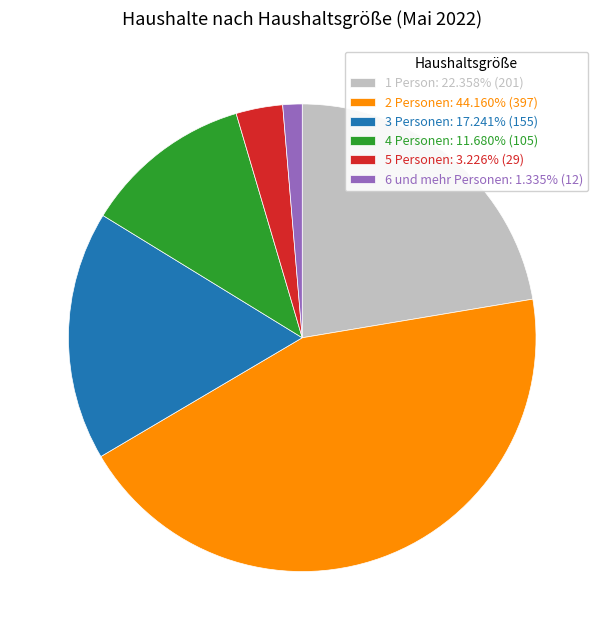

Approximately how many times larger is the value at 2 Personen: 44.160% (397) compared to 1 Person: 22.358% (201)?

2.0